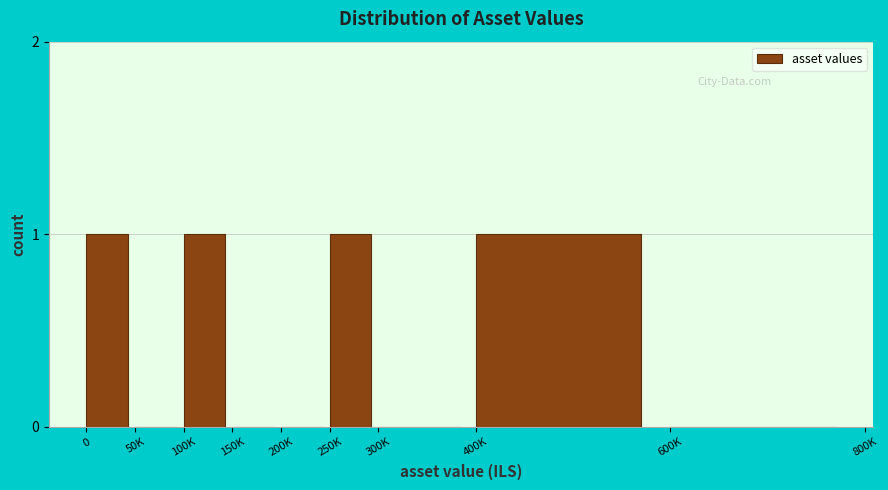

Reading left to right, transcribe all the data shown in this chart.

0=1	50K=0	100K=1	150K=0	200K=0	250K=1	300K=0	400K=1	600K=0